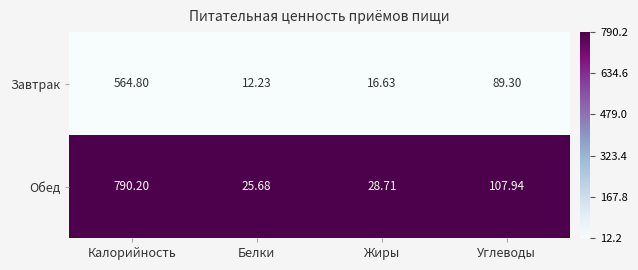

Between Калорийность and Углеводы, which series saw the biggest shift?

Обед